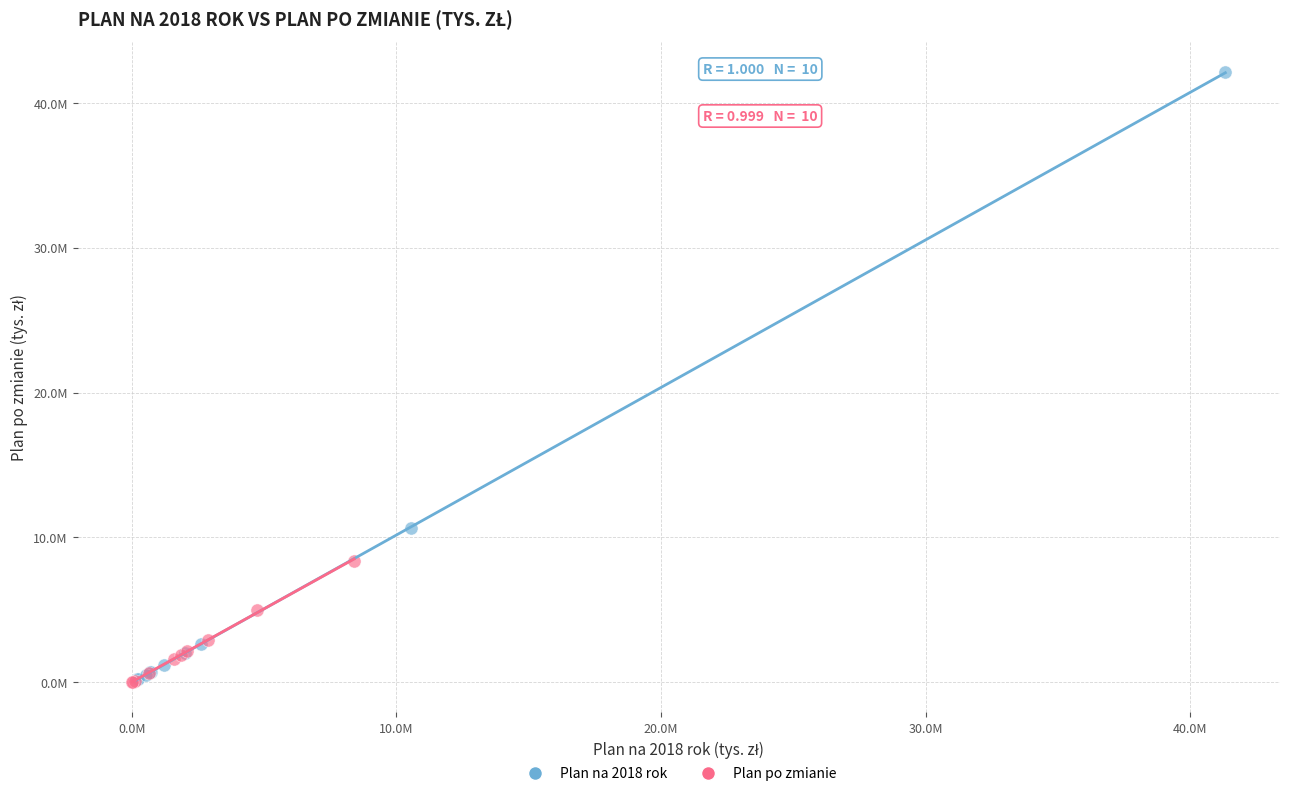

Which series has the widest spread of Y values?

Plan na 2018 rok